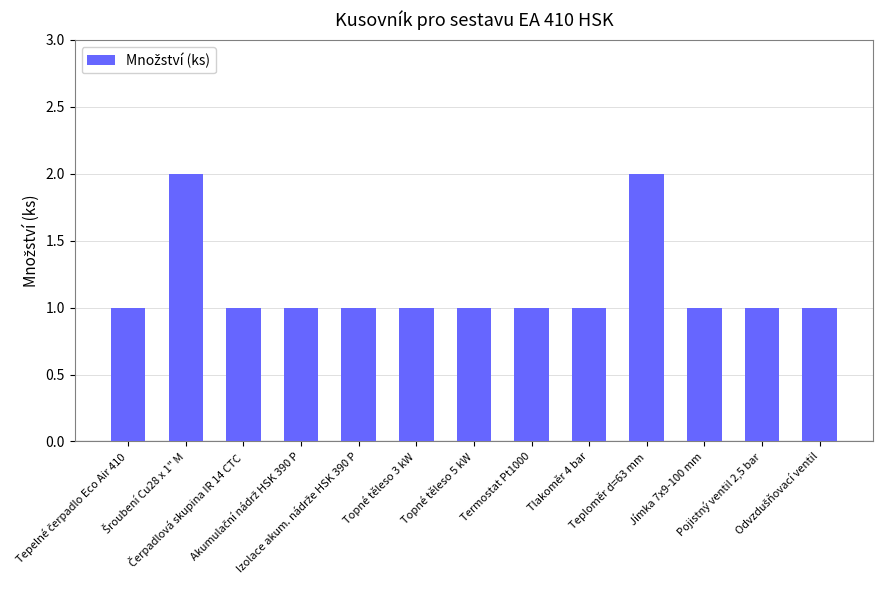

How many bars are there in total?

13